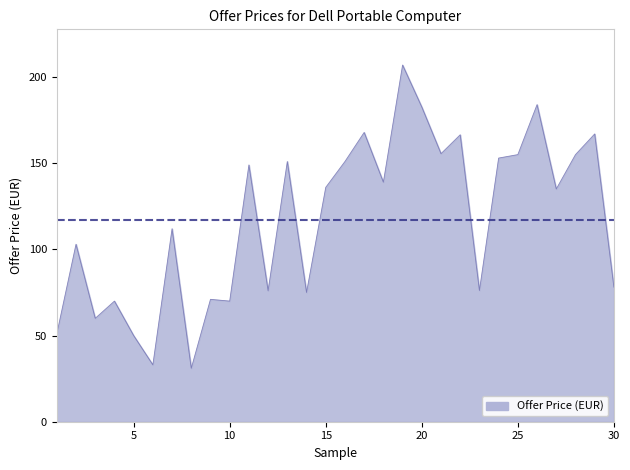

What is the smallest value displayed?

31.0